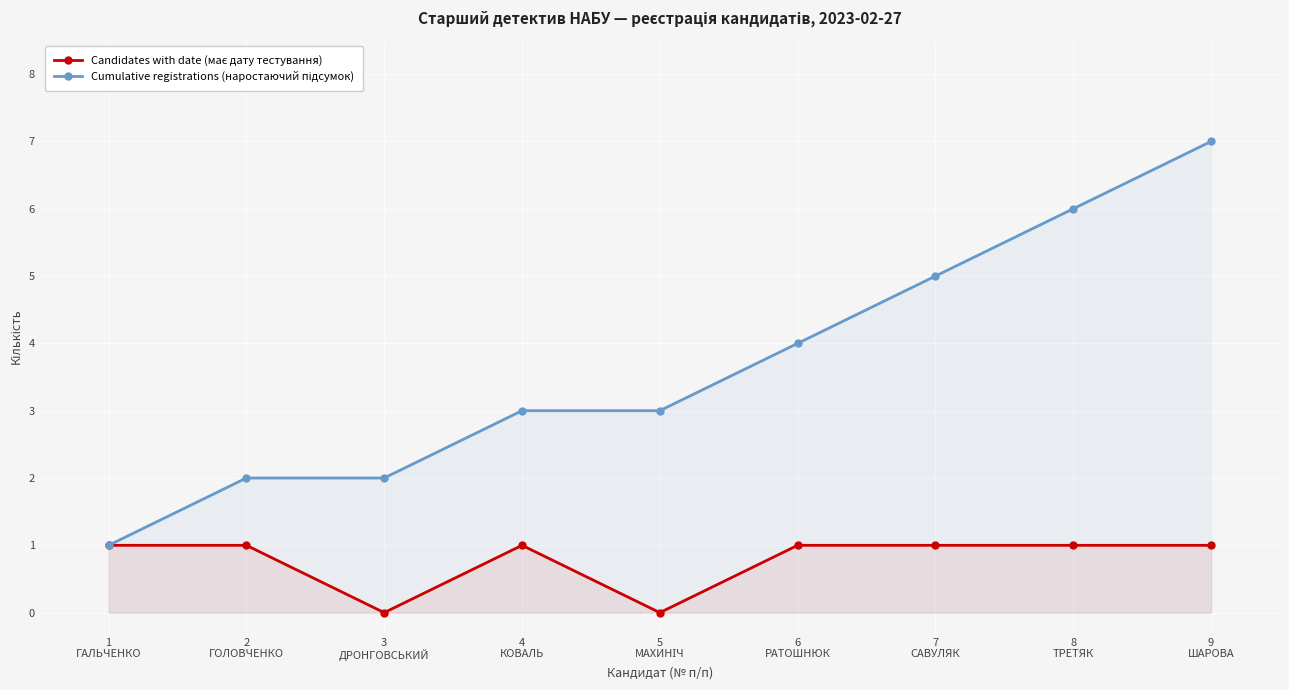

What is the label of the 1st point from the left?

1
ГАЛЬЧЕНКО